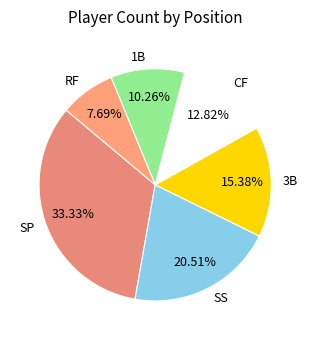

Does 3B represent more than half of the total?

No